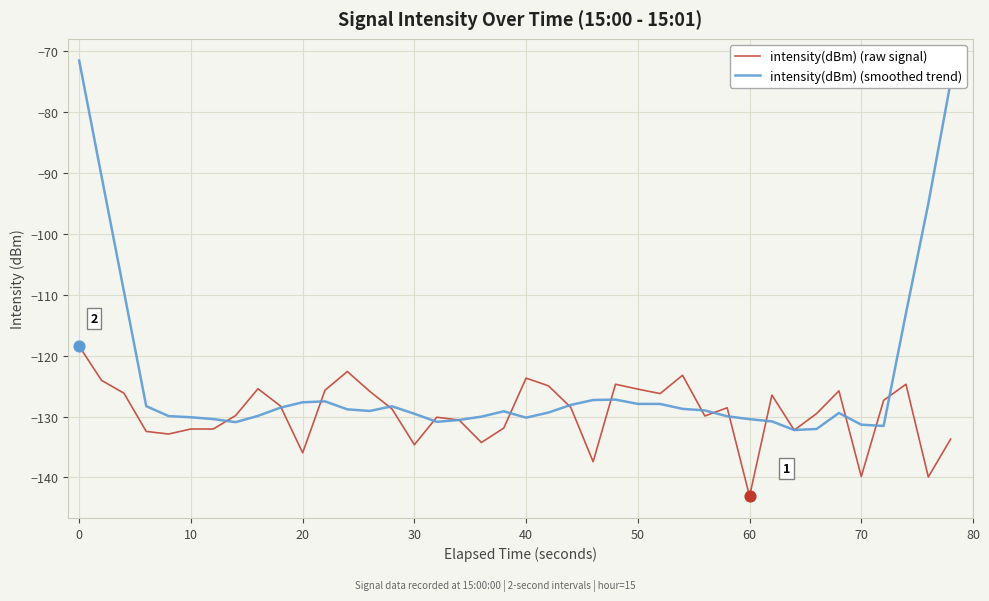

Which series has the largest total across all categories?

intensity(dBm) (smoothed trend)